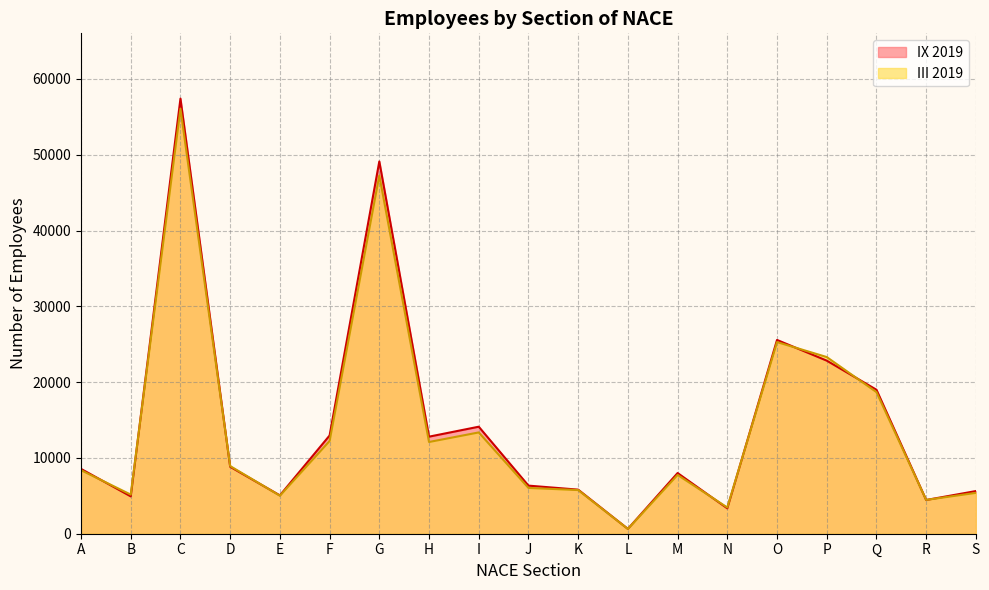

What is the difference between the highest and lowest values at A?

170